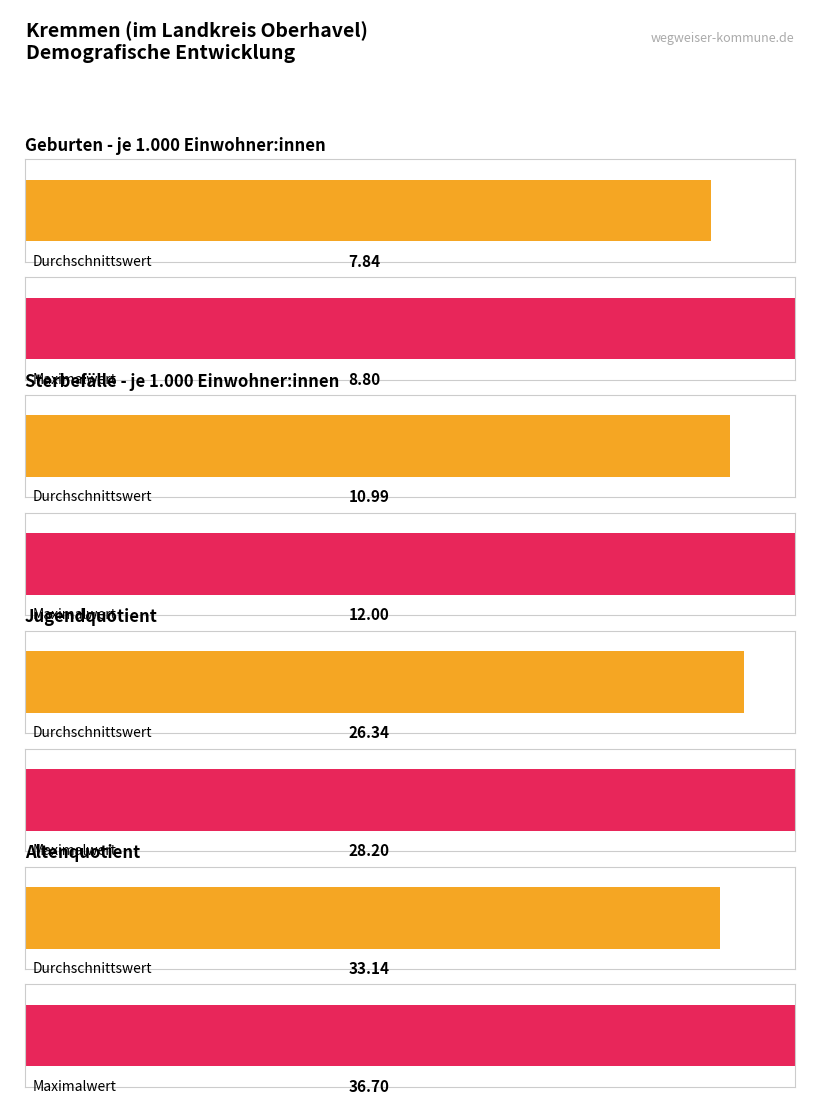

Is it true that Jugendquotient equals 36.4 at 2016?

False